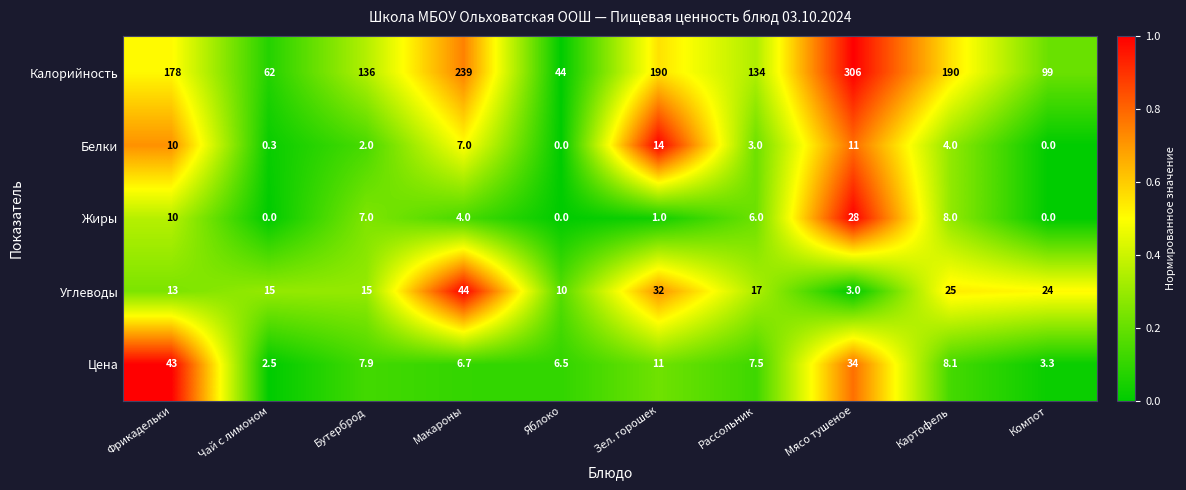

List the series in order of their peak value, highest first.

Калорийность, Углеводы, Цена, Жиры, Белки